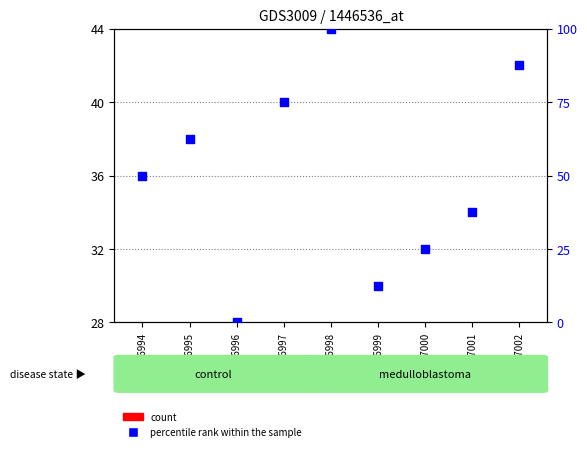

What are all the series names shown in the legend?

count, percentile rank within the sample